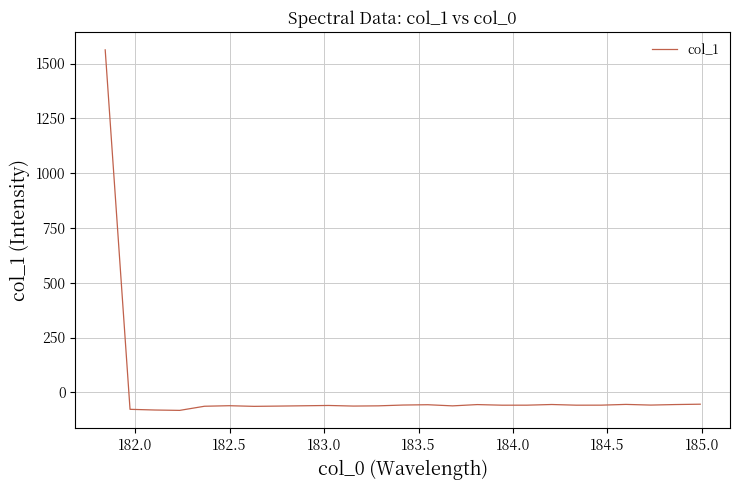

What is the difference between the maximum and minimum values?

1644.7